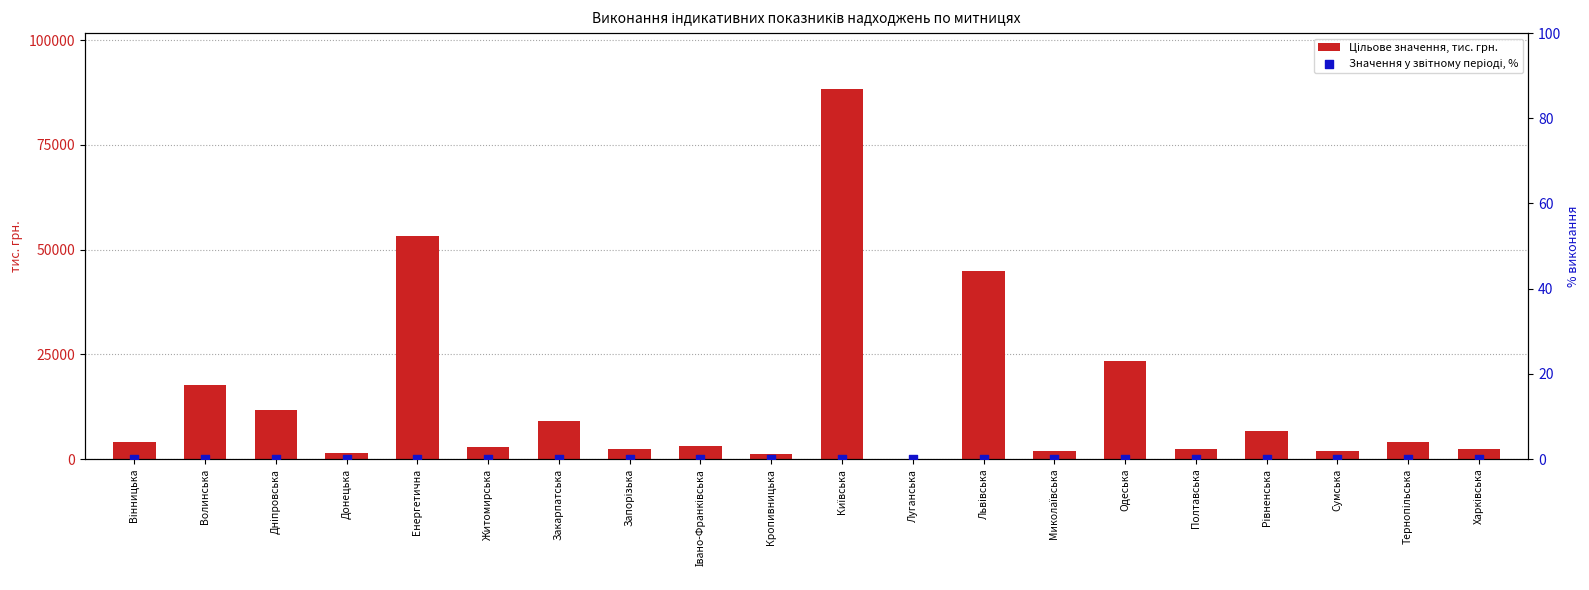

Which series contains the lowest Y value?

Значення у звітному періоді, %